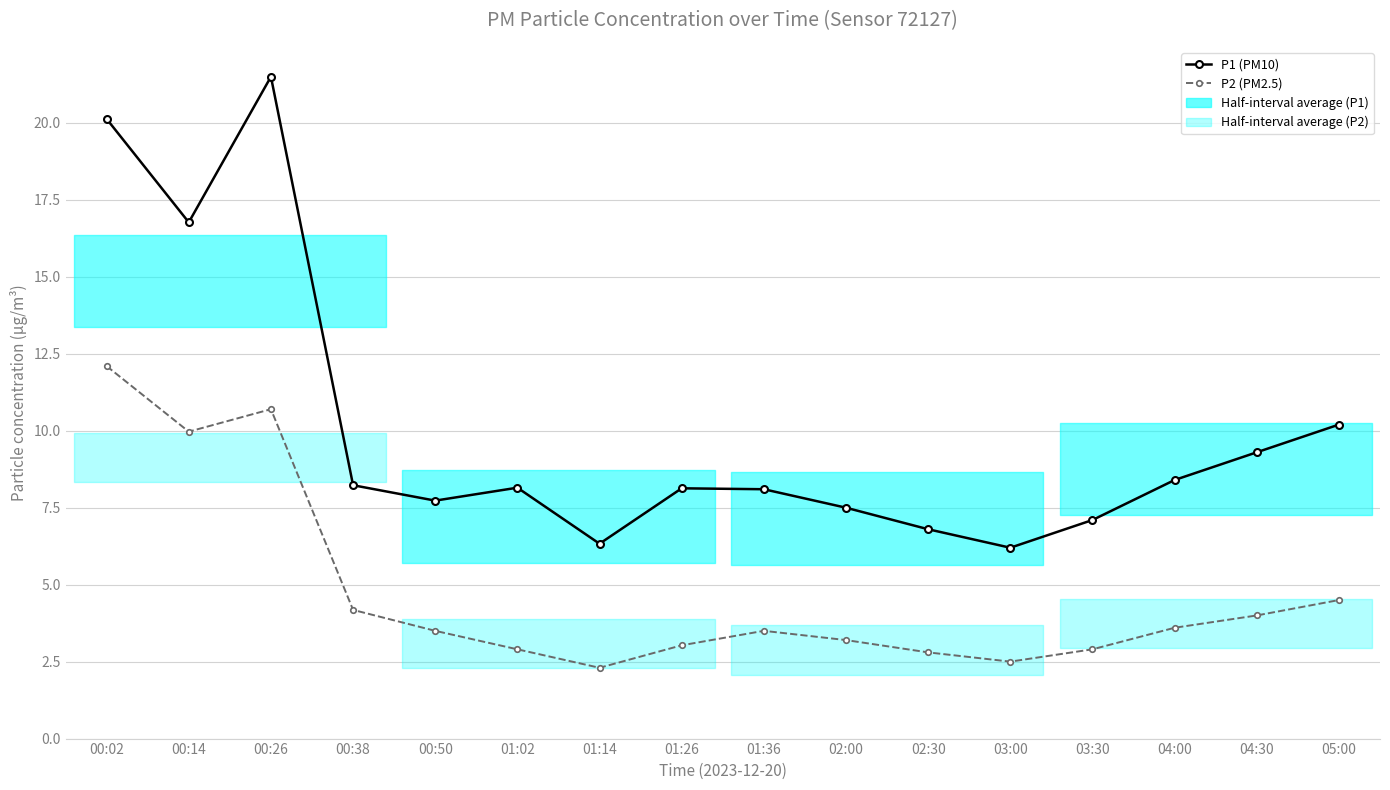

What is the difference between the highest and lowest values at 00:14?

6.8